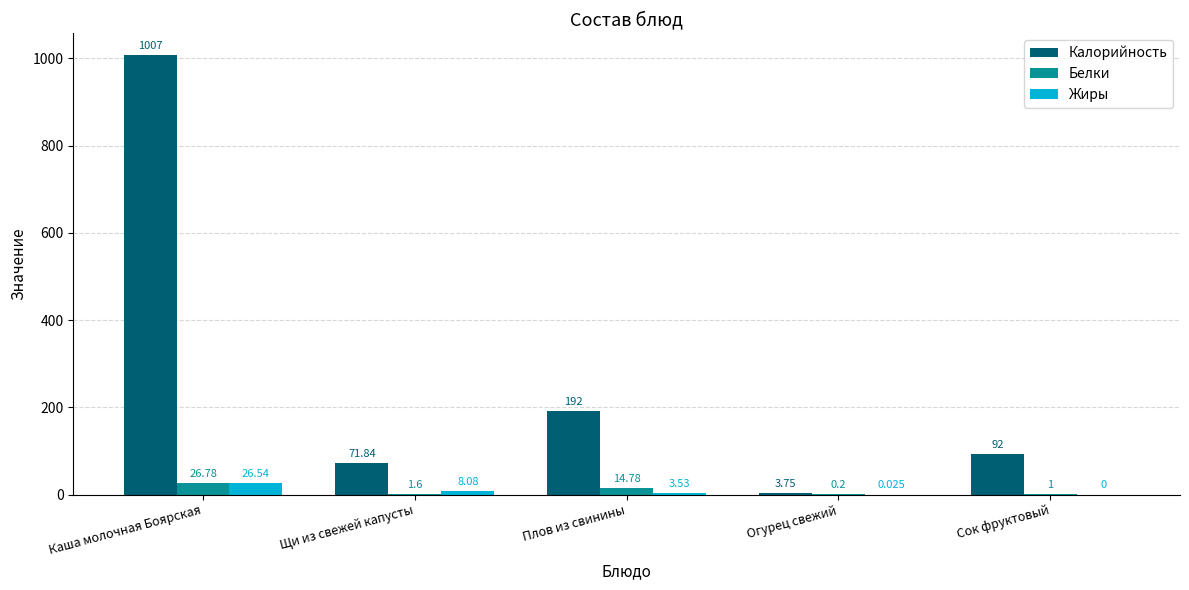

Where is Белки nearest to the value 13?

Плов из свинины